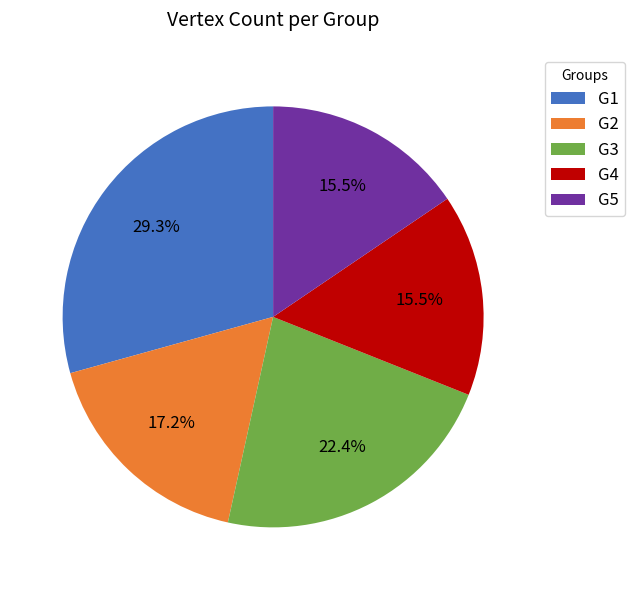

How much of the chart is everything except G3?

77.6%